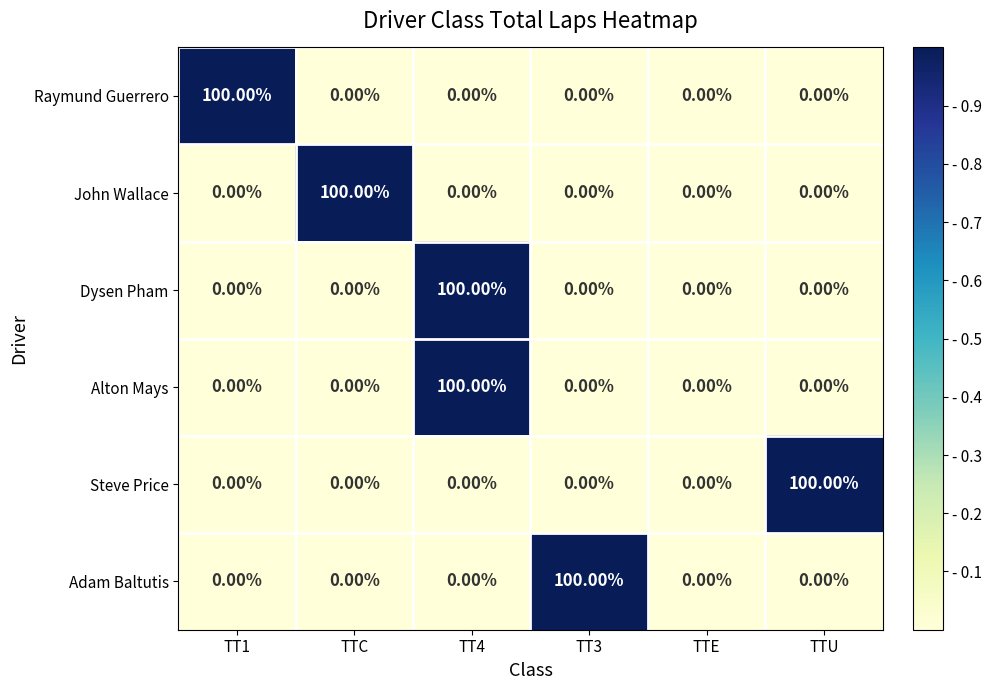

What is the total value across all series at TT3?

100